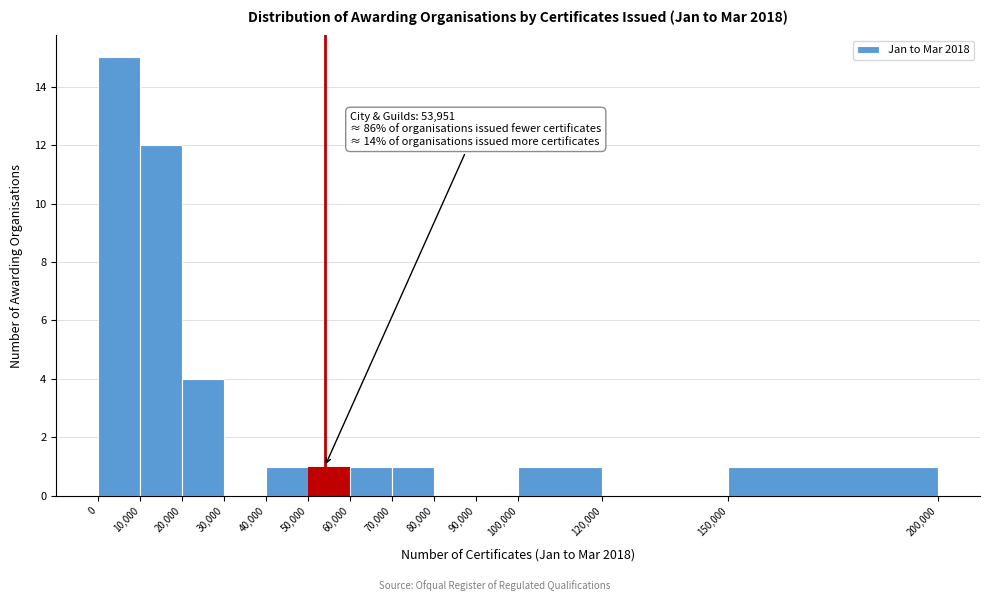

Over which range of the x-axis is the bar tallest?

0 to 10,000